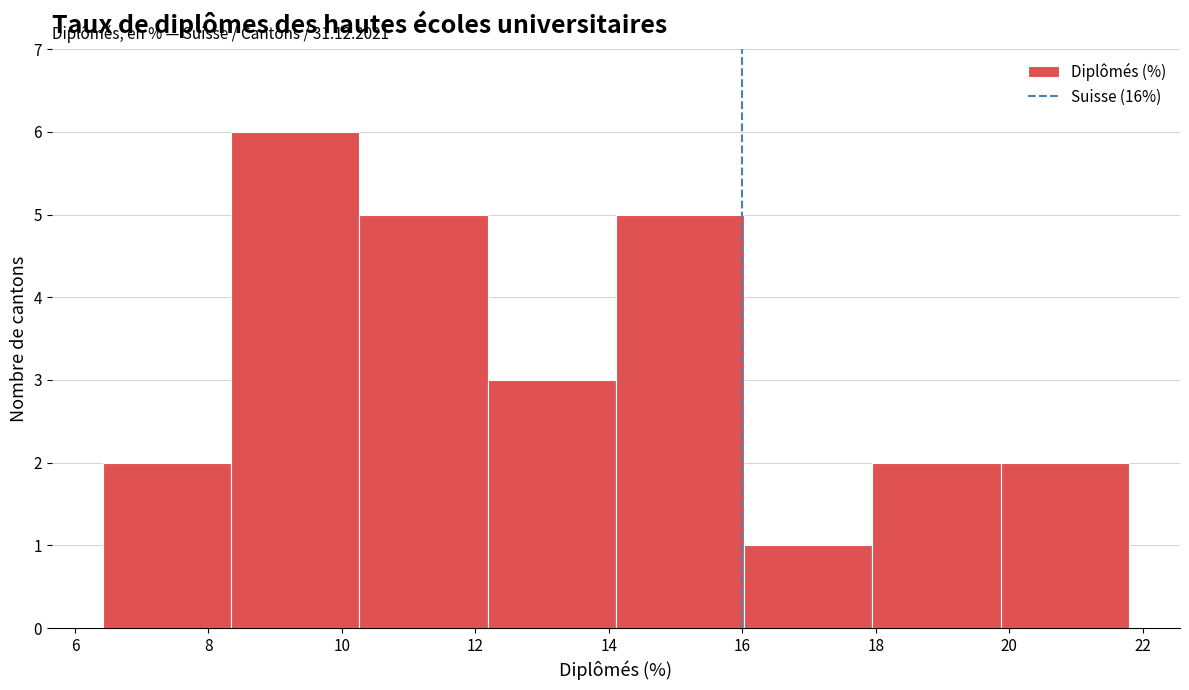

Over which range of the x-axis is the bar tallest?

8.4 to 10.2